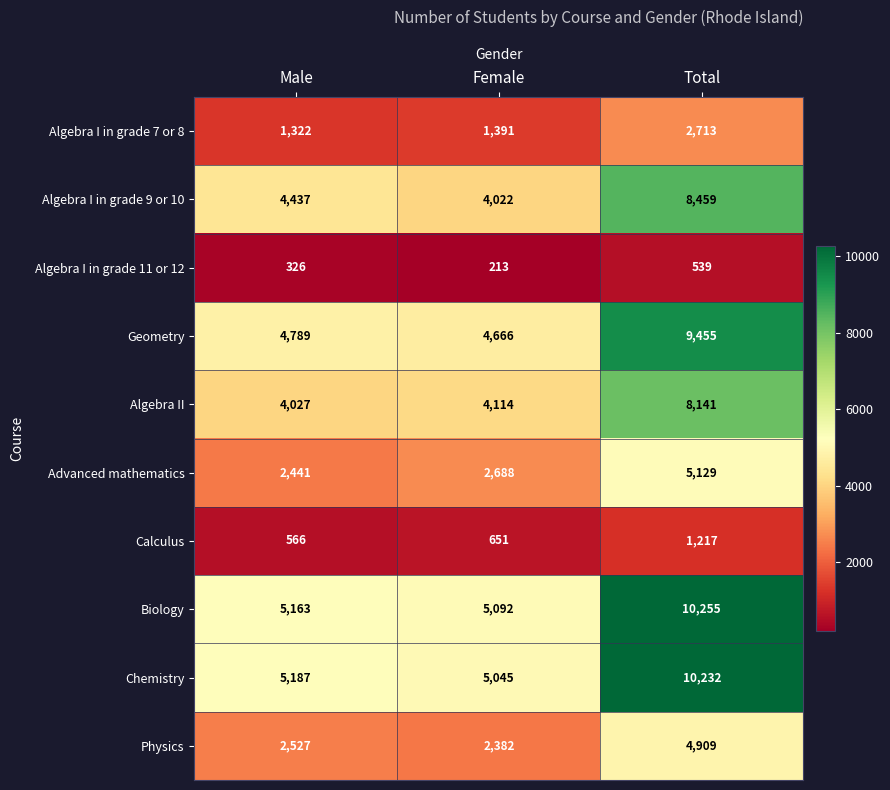

Which series has the largest total across all categories?

Biology